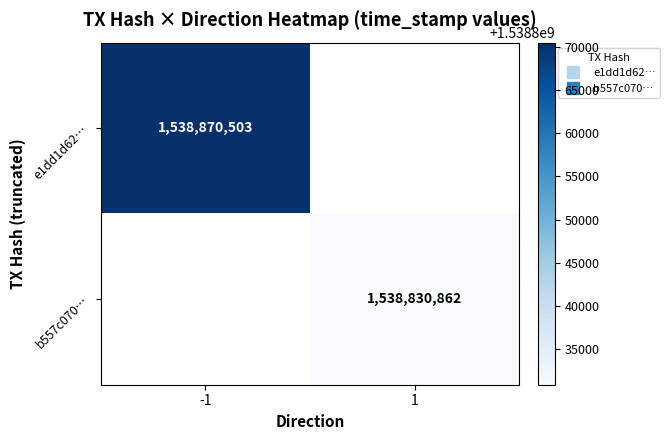

Is the value of e1dd1d62… at -1 greater than the value of b557c070… at 1?

Yes